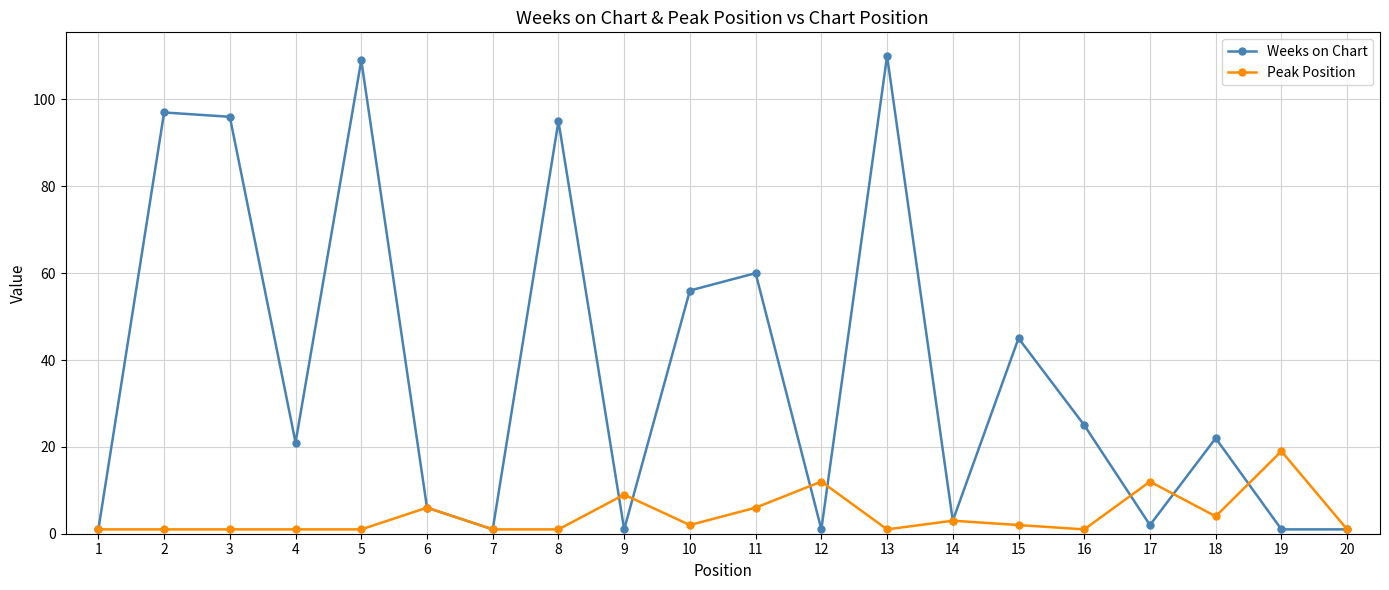

List the series in order of their peak value, lowest first.

Peak Position, Weeks on Chart